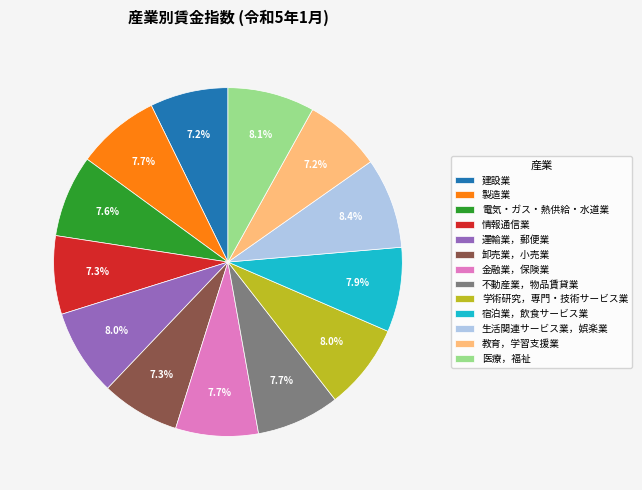

Approximately how many times larger is the value at 建設業 compared to 学術研究，専門・技術サービス業?

0.9